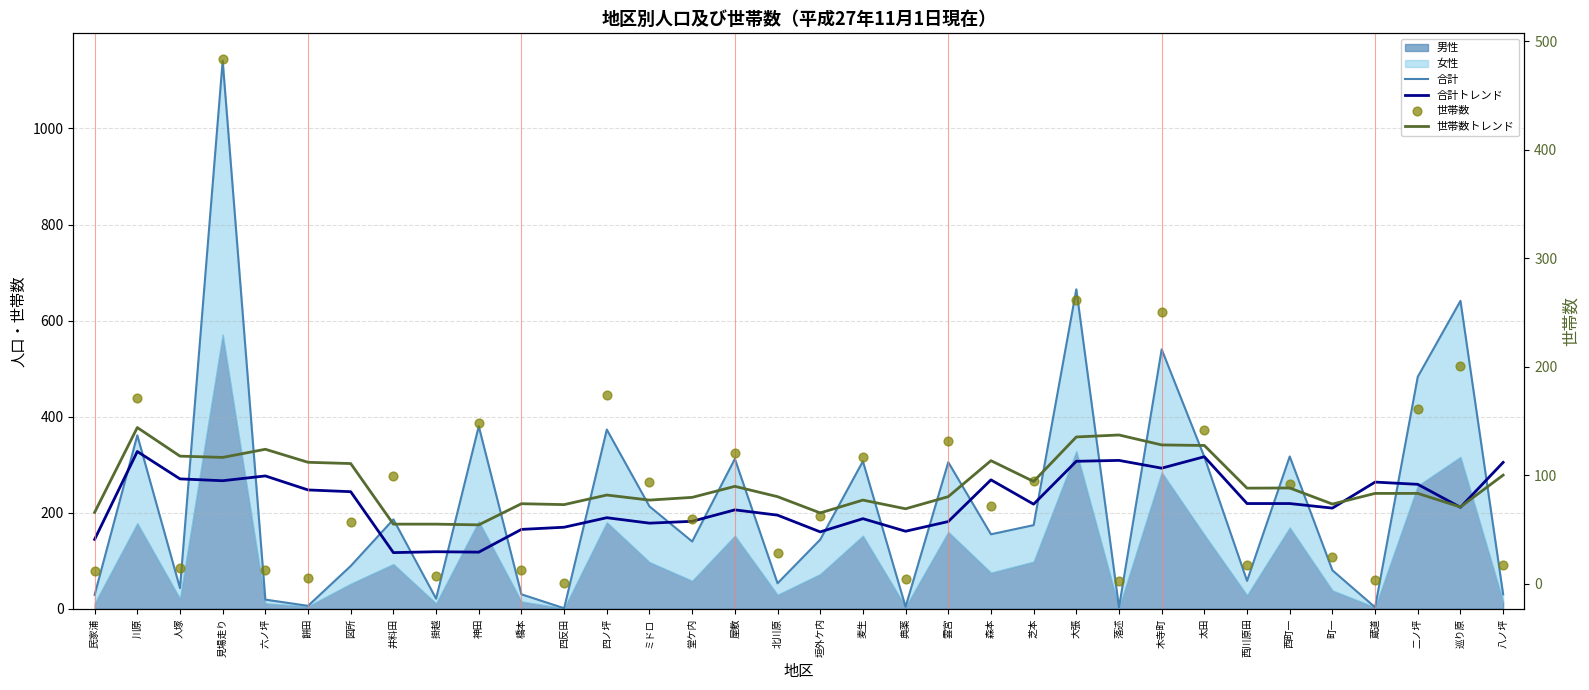

At how many categories does at least one series exceed 363?

7